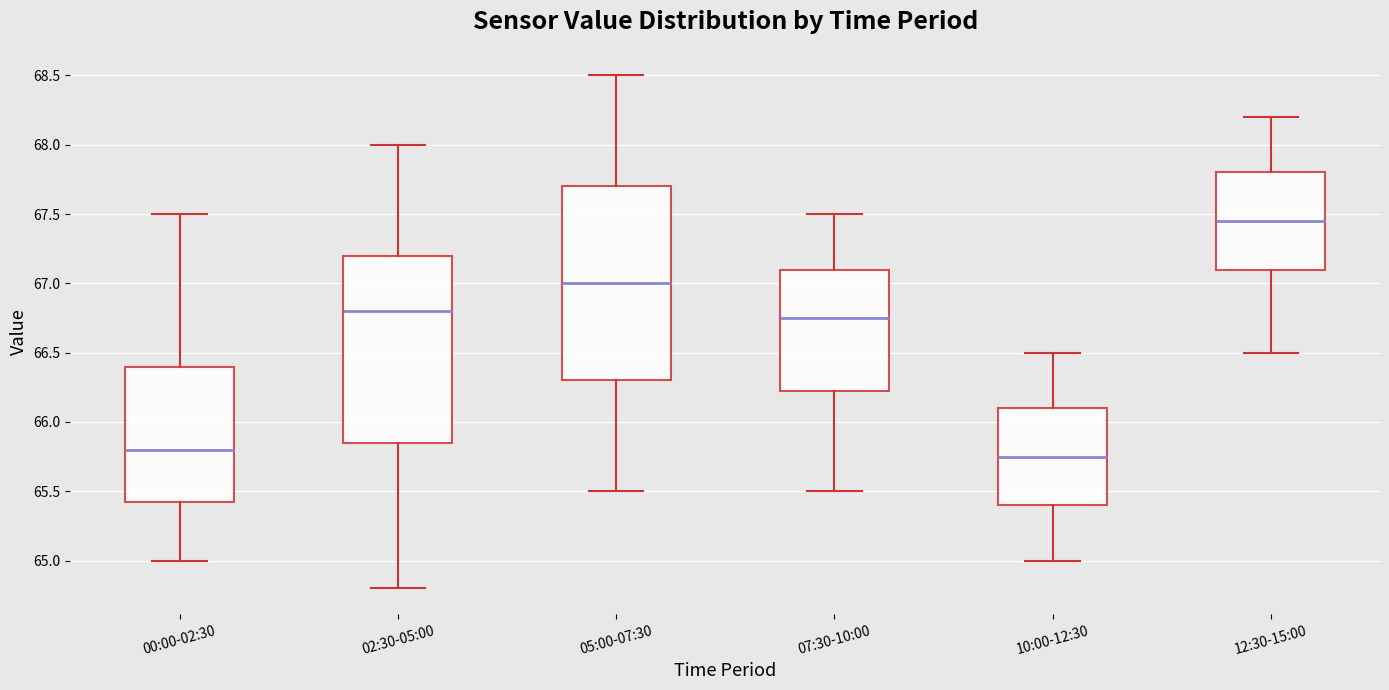

Where does the median line of the box for 10:00-12:30 sit on the y-axis? The values are not printed on the chart, so give them approximately, as read against the axis.

65.75